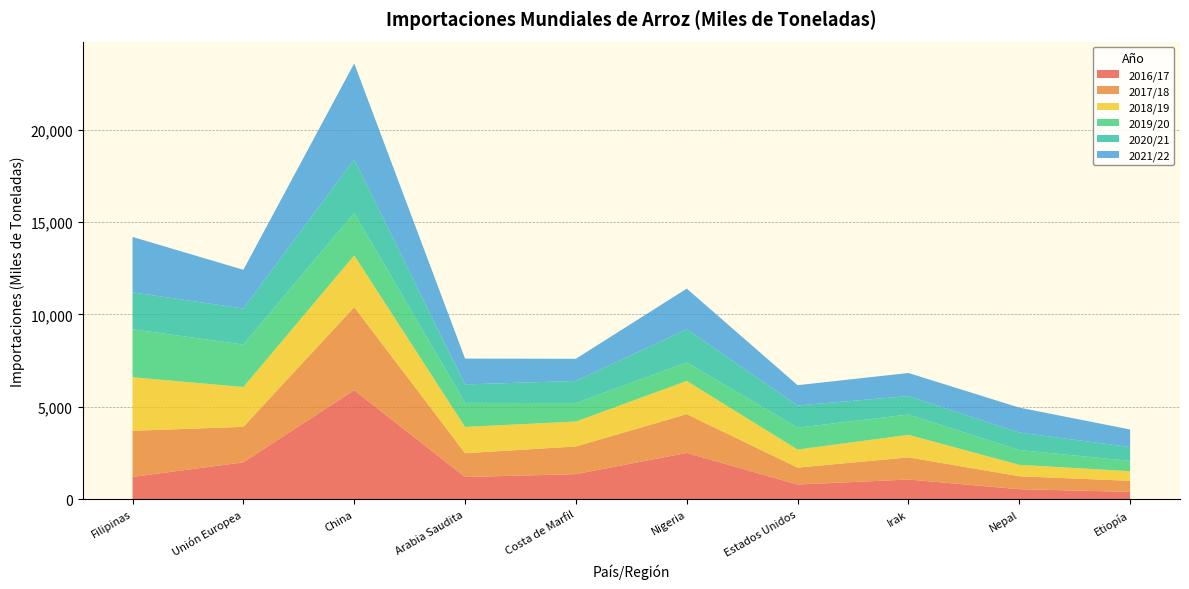

Reading left to right, what are all the values shown in this chart?

2016/17: Filipinas=1200	Unión Europea=1990	China=5900	Arabia Saudita=1195	Costa de Marfil=1350	Nigeria=2500	Estados Unidos=787	Irak=1060	Nepal=535	Etiopía=390
2017/18: Filipinas=2500	Unión Europea=1922	China=4500	Arabia Saudita=1290	Costa de Marfil=1500	Nigeria=2100	Estados Unidos=916	Irak=1200	Nepal=700	Etiopía=600
2018/19: Filipinas=2900	Unión Europea=2159	China=2800	Arabia Saudita=1425	Costa de Marfil=1350	Nigeria=1800	Estados Unidos=981	Irak=1220	Nepal=620	Etiopía=520
2019/20: Filipinas=2600	Unión Europea=2300	China=2300	Arabia Saudita=1300	Costa de Marfil=1000	Nigeria=1000	Estados Unidos=1185	Irak=1100	Nepal=800	Etiopía=560
2020/21: Filipinas=2000	Unión Europea=1950	China=2900	Arabia Saudita=1000	Costa de Marfil=1200	Nigeria=1800	Estados Unidos=1200	Irak=1000	Nepal=950	Etiopía=750
2021/22: Filipinas=3000	Unión Europea=2100	China=5200	Arabia Saudita=1400	Costa de Marfil=1200	Nigeria=2200	Estados Unidos=1100	Irak=1250	Nepal=1350	Etiopía=950